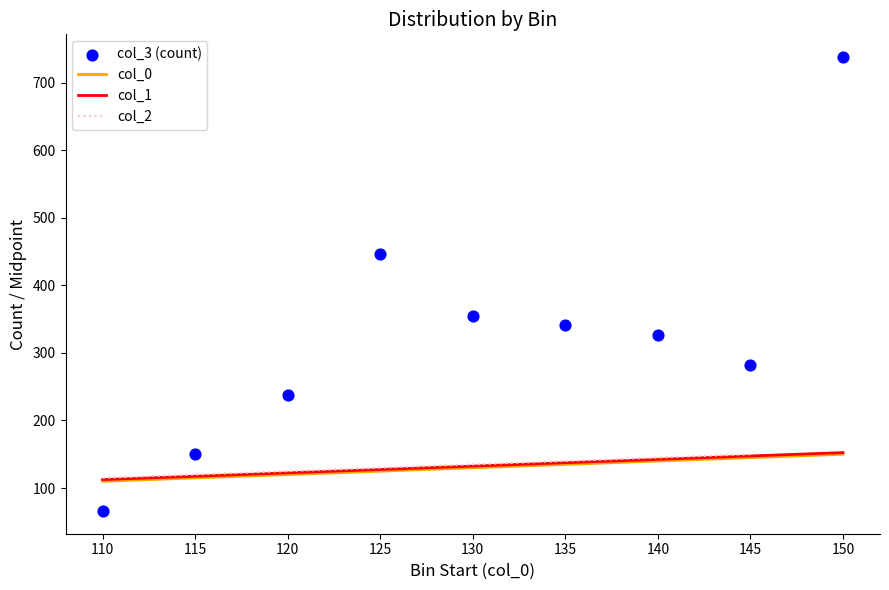

Which series reaches the maximum Y coordinate?

col_3 (count)